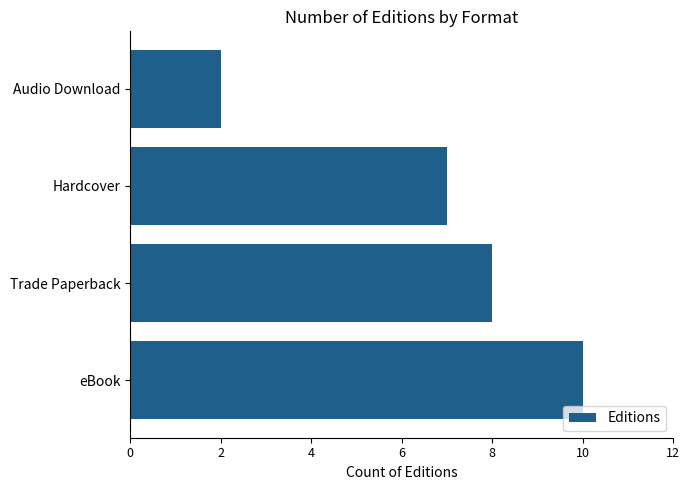

Rank the categories by value from highest to lowest.

eBook, Trade Paperback, Hardcover, Audio Download